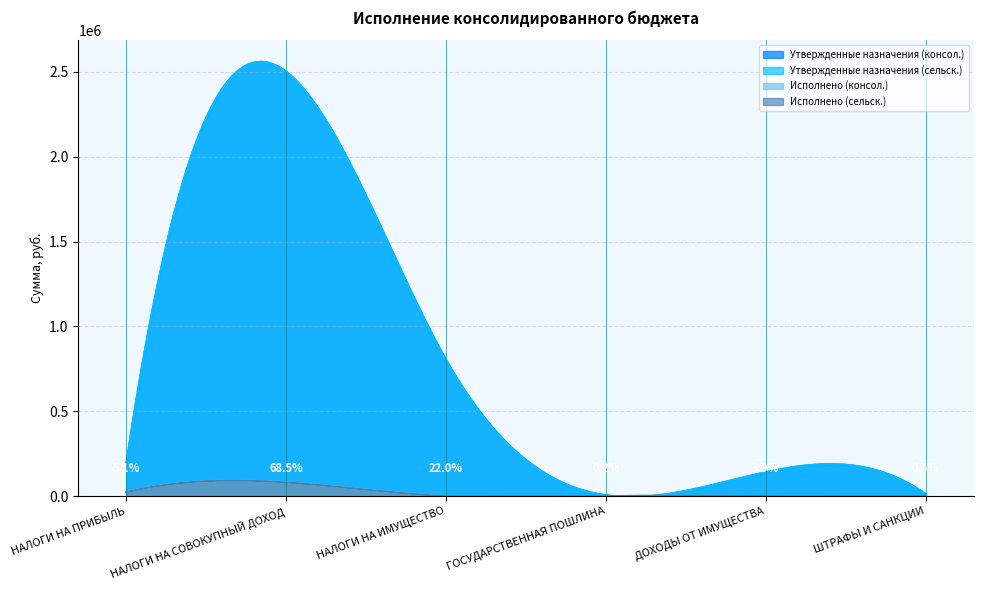

At which category is the sum across all series the highest?

НАЛОГИ НА СОВОКУПНЫЙ ДОХОД